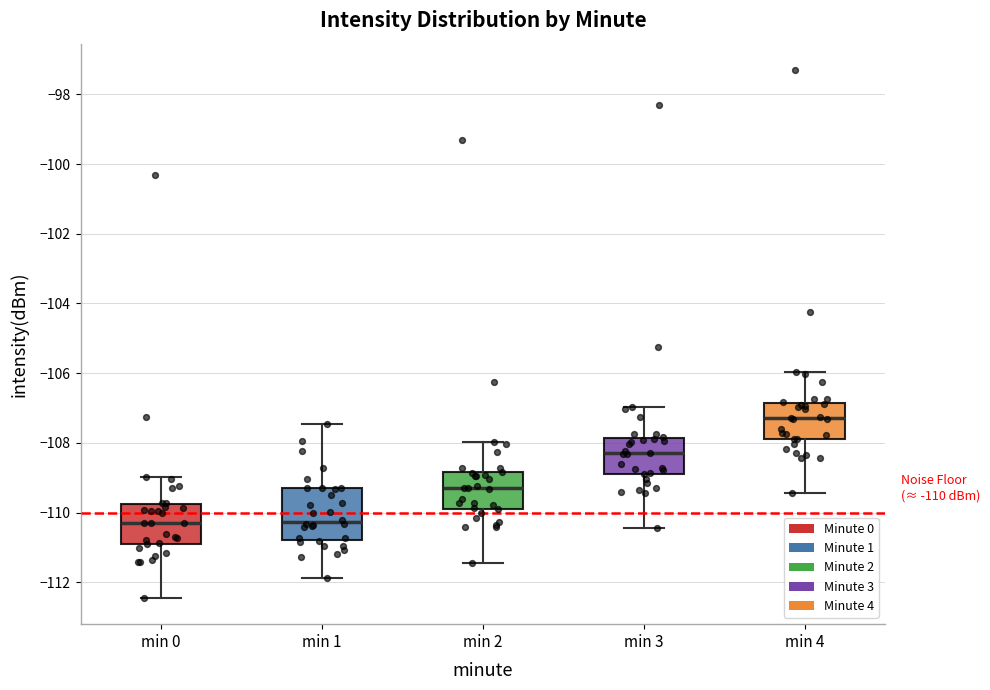

Which box's median line is the highest?

min 4